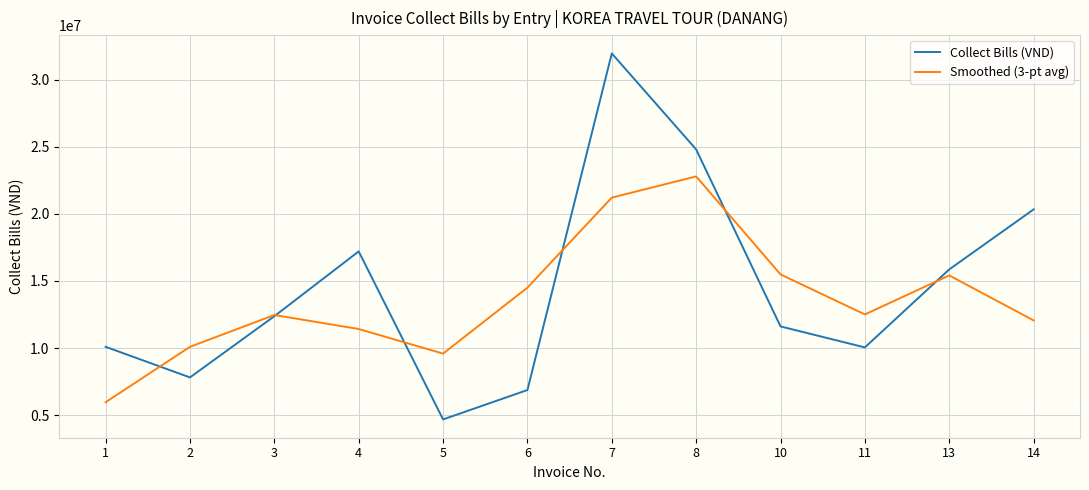

Which series has the largest range (max minus min)?

Collect Bills (VND)